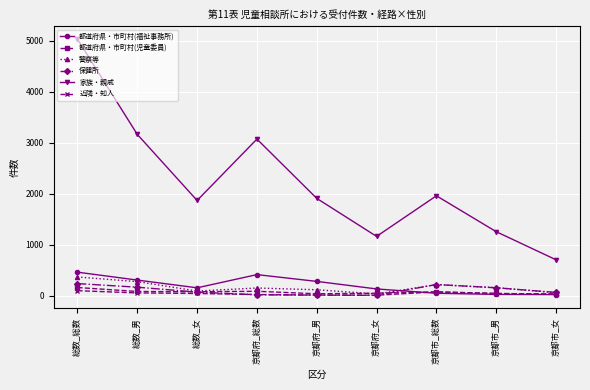

Rank the series by their maximum value, from highest to lowest.

家族・親戚, 都道府県・市町村(福祉事務所), 警察等, 保健所, 都道府県・市町村(児童委員), 近隣・知人